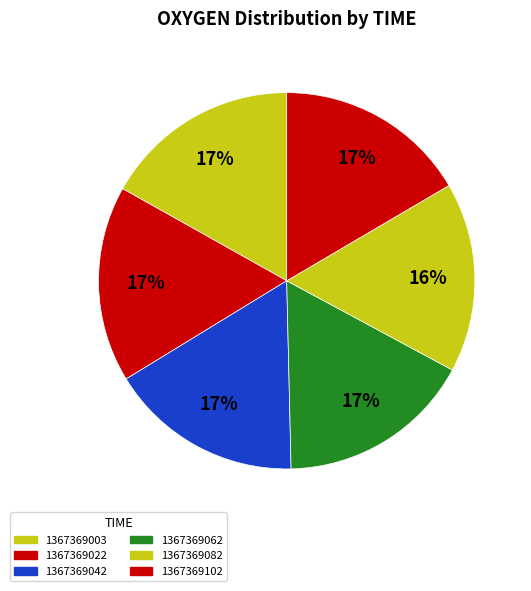

Is it true that 1367369082 is 16% of the pie?

True